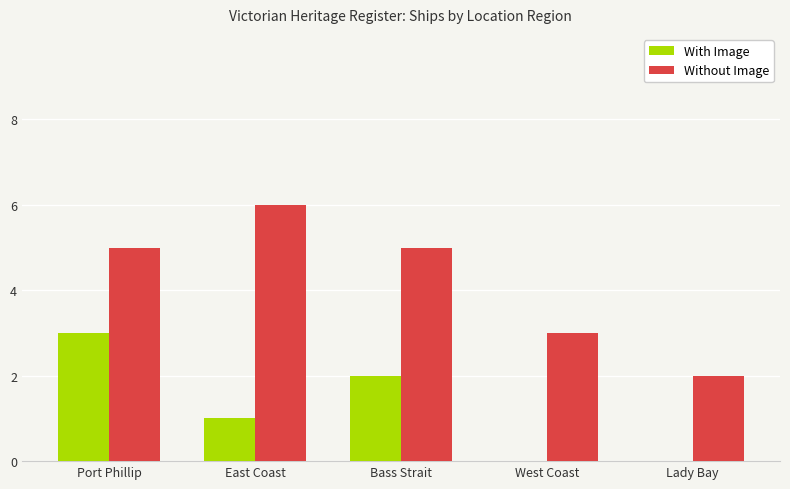

Read the With Image value at Bass Strait.

2